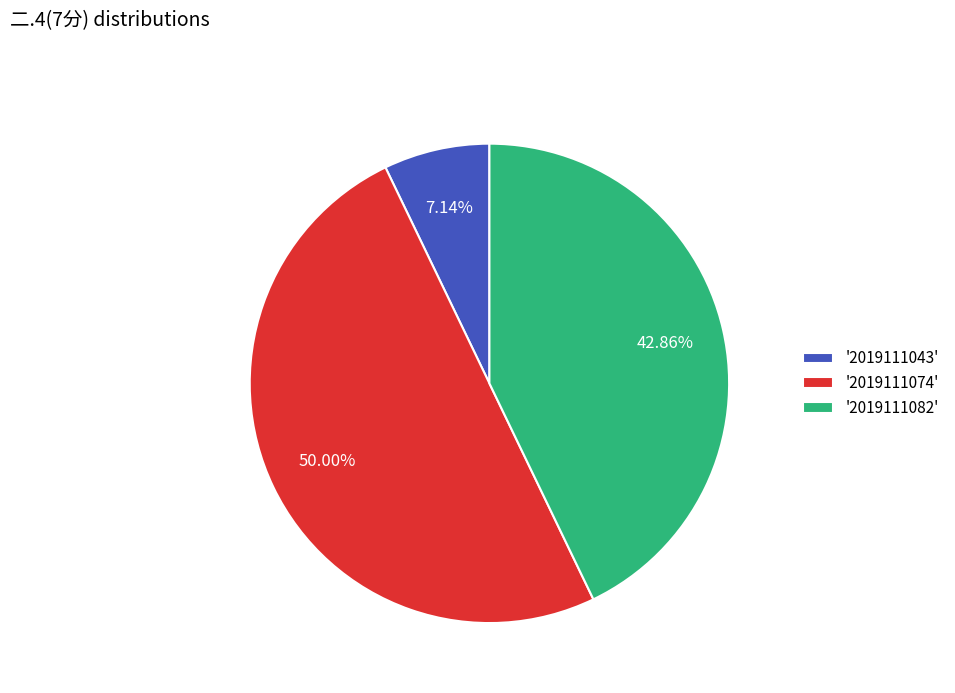

Rank the categories by value from lowest to highest.

'2019111043', '2019111082', '2019111074'